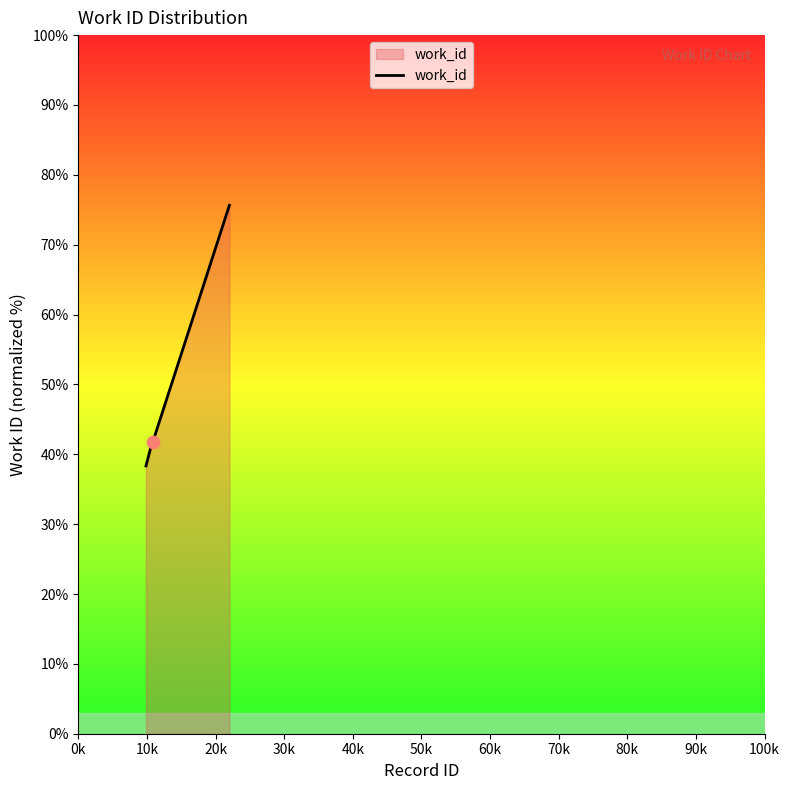

What is the difference between the maximum and minimum values?

37.3